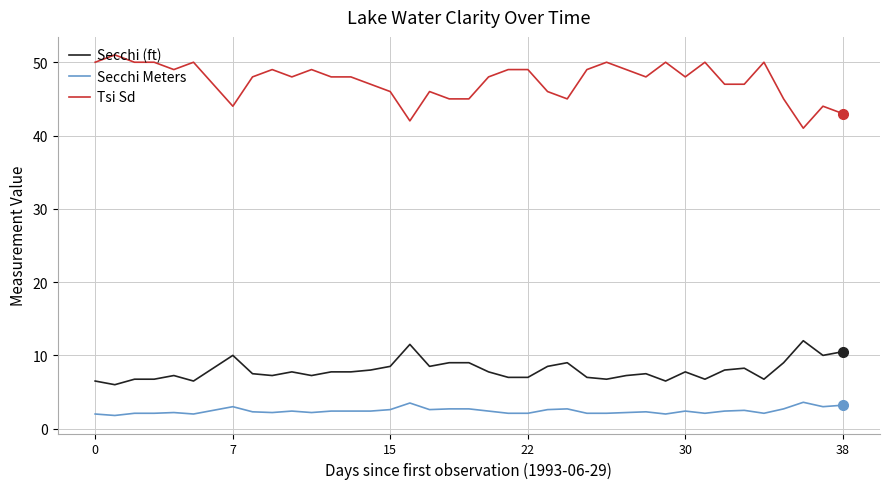

True or false: Tsi Sd and Secchi (ft) intersect in this chart.

False